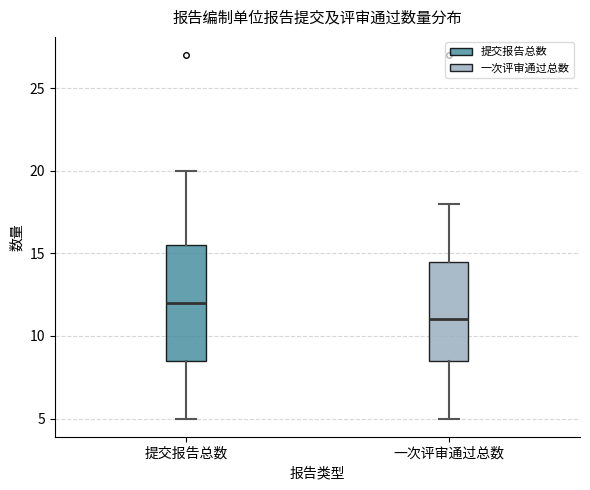

Where does the median line of the box for 一次评审通过总数 sit on the y-axis? The values are not printed on the chart, so give them approximately, as read against the axis.

11.0